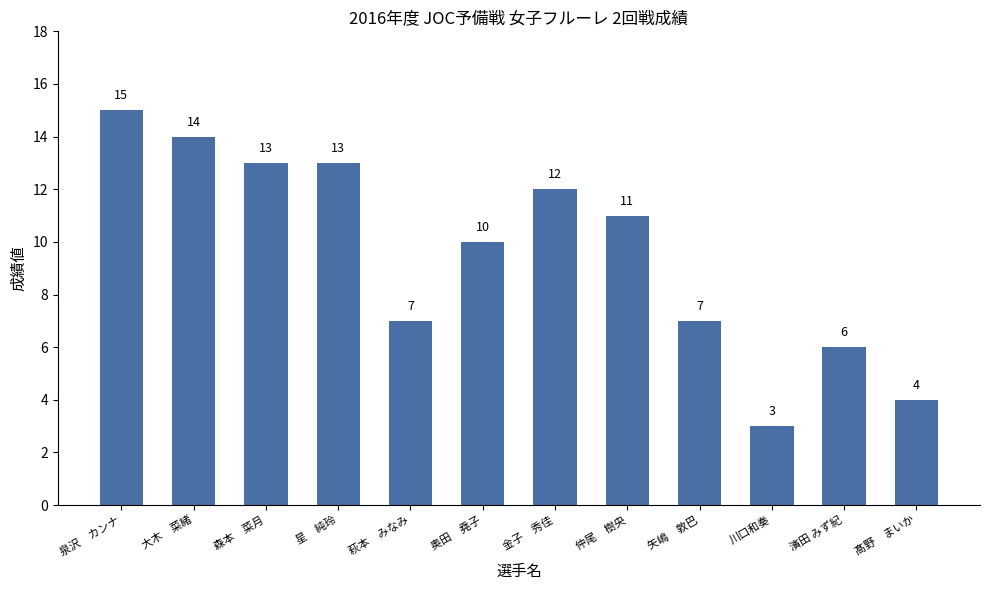

What position from the left is 星　純玲?

4